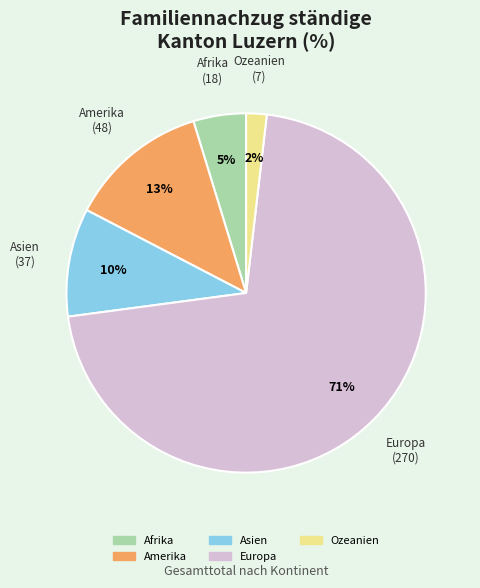

Do Europa and Asien together represent more than half of the pie?

Yes